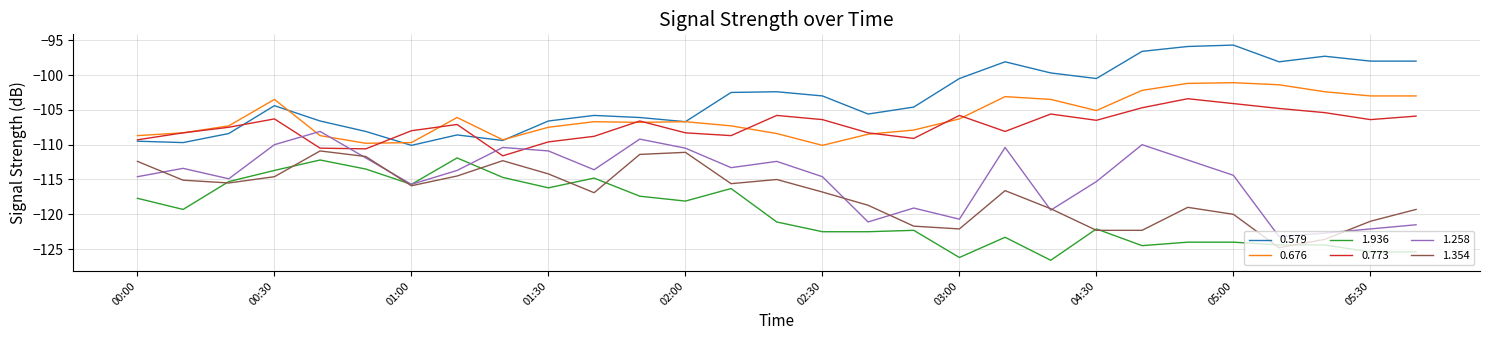

What is the maximum value shown in the chart?

-95.7